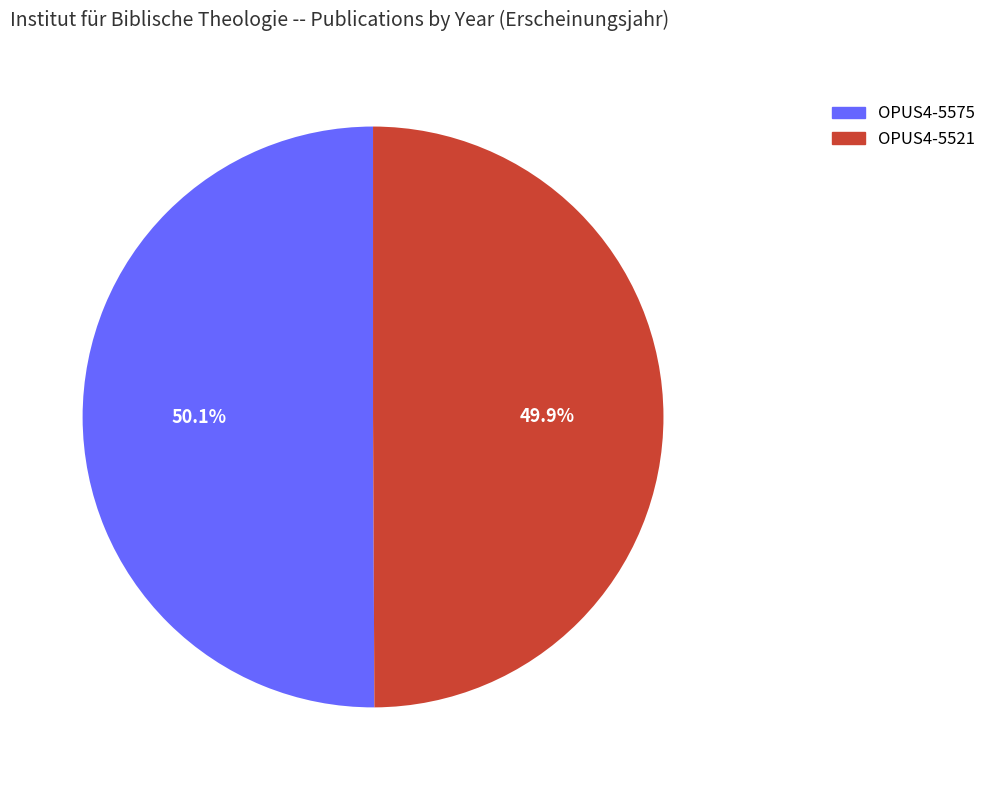

What is the total percentage of OPUS4-5575 and OPUS4-5521?

100.0%